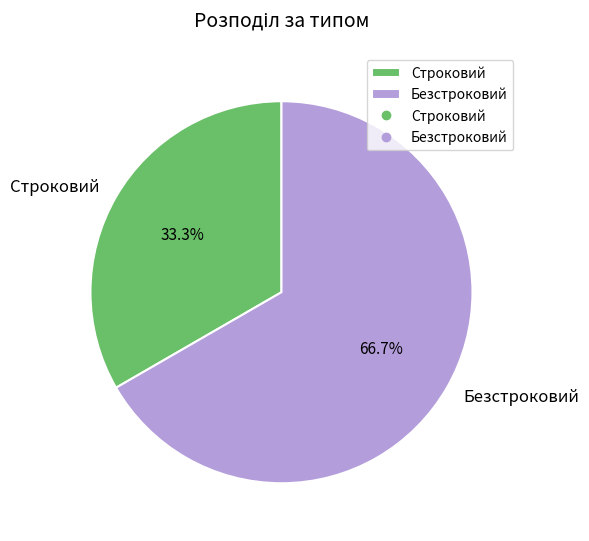

Which category accounts for the majority?

Безстроковий